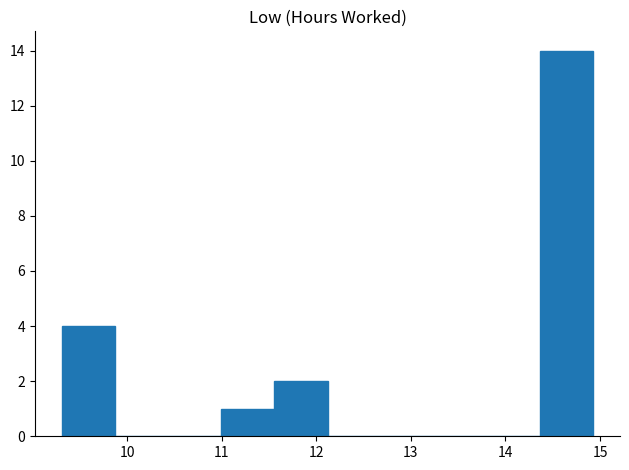

How tall is the bar that spans 11.6 to 12.1 on the x-axis? Neither the bar edges nor the heights are printed on the chart, so give them approximately, as read against the axes.

2